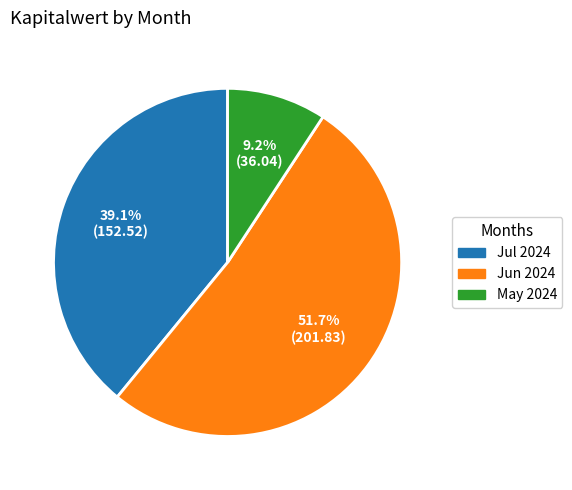

Does any single category account for the majority?

Yes